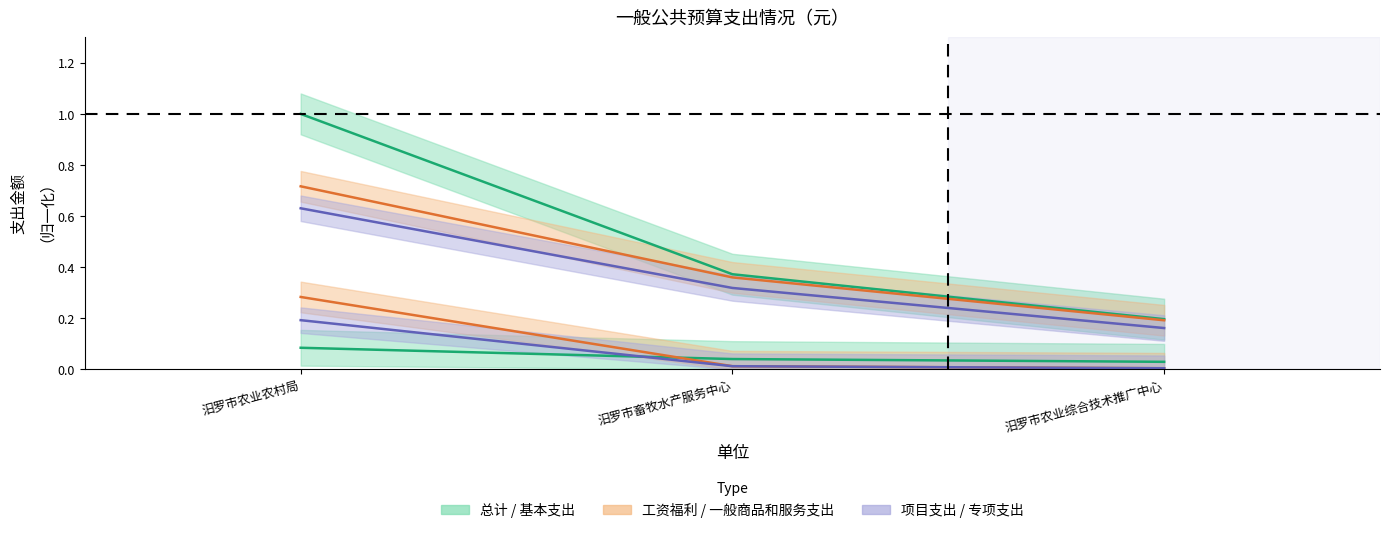

Which label corresponds to the smallest value in the chart?

汨罗市农业综合技术推广中心